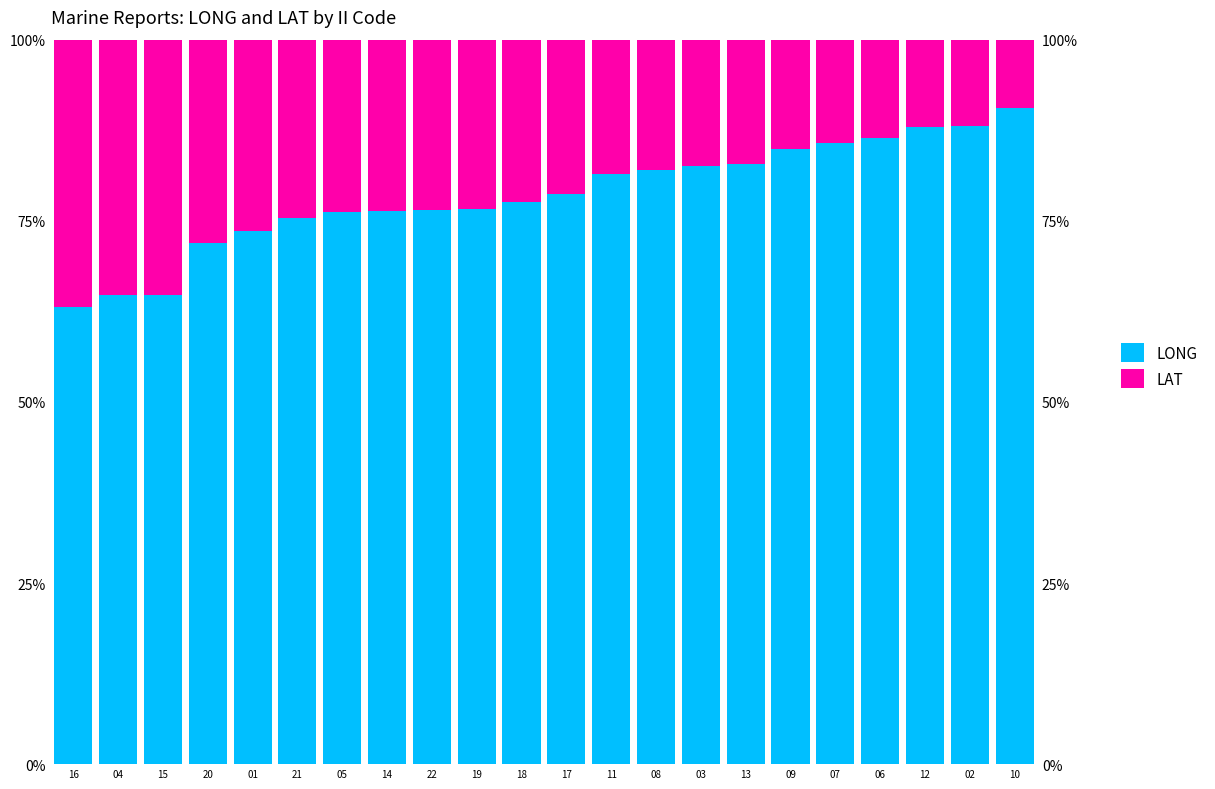

Where does the LAT series first go above 22?

16